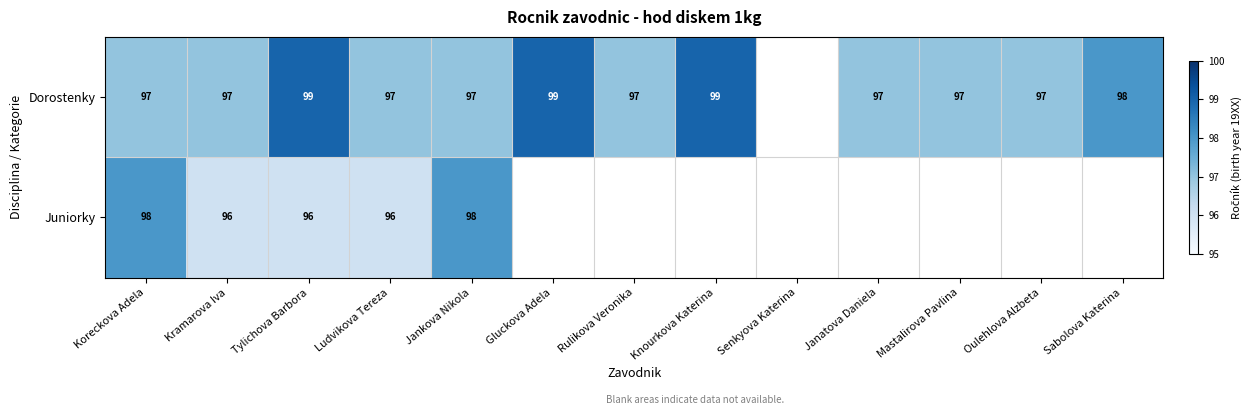

Is it true that Dorostenky equals 99 at Gluckova Adela?

True